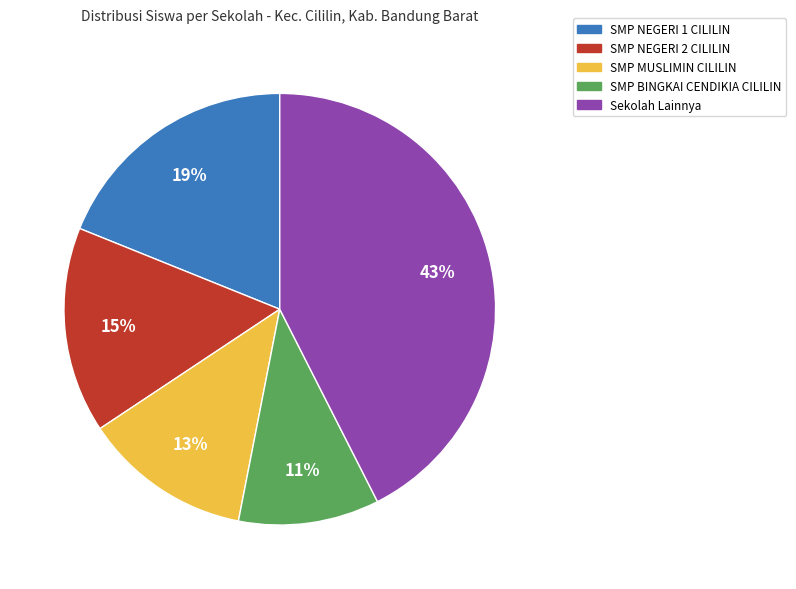

To the nearest percent, what is the average slice percentage?

20%